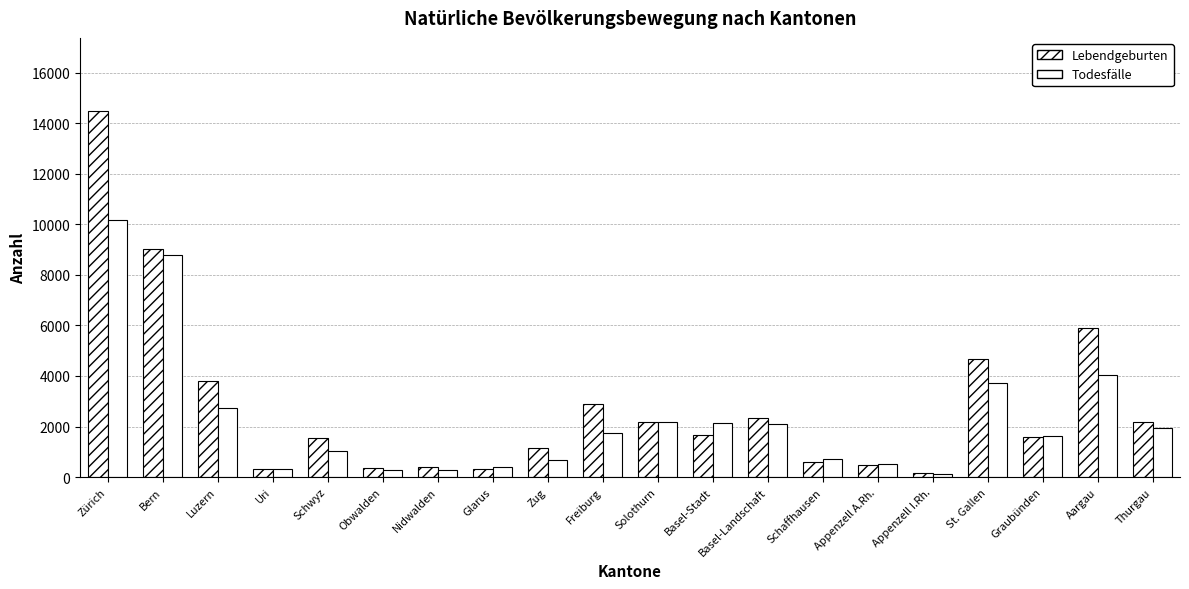

The value of Lebendgeburten at Schwyz is 1542. True or false?

True